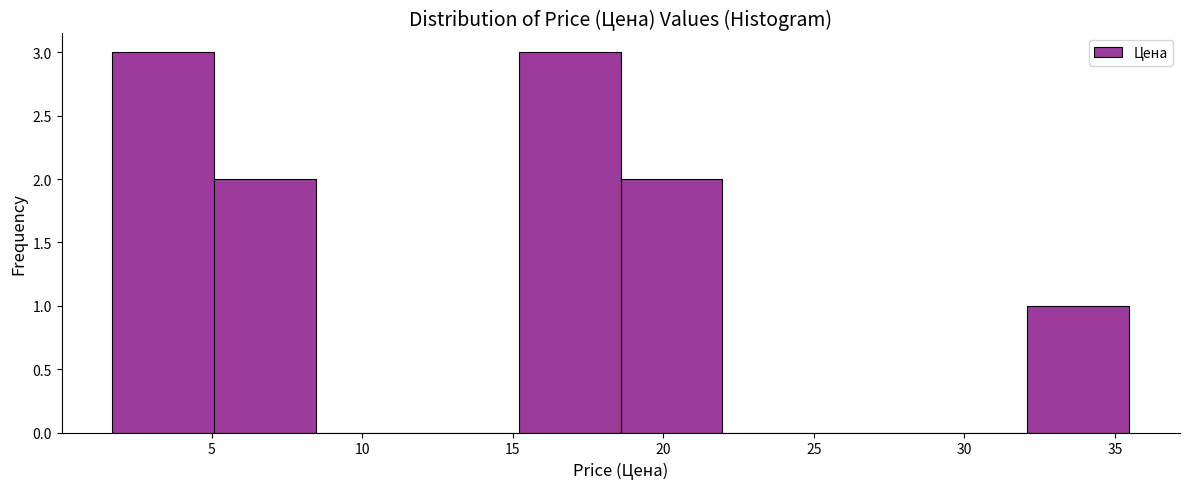

Reading left to right, transcribe this chart: for each bar, give the range it covers on the x-axis and its height. Neither the bar edges nor the heights are printed on the chart, so give them approximately, as read against the axes.

1.5 to 5.0: 3
5.0 to 8.5: 2
8.5 to 12.0: 0
12.0 to 15.0: 0
15.0 to 18.5: 3
18.5 to 22.0: 2
22.0 to 25.5: 0
25.5 to 28.5: 0
28.5 to 32.0: 0
32.0 to 35.5: 1